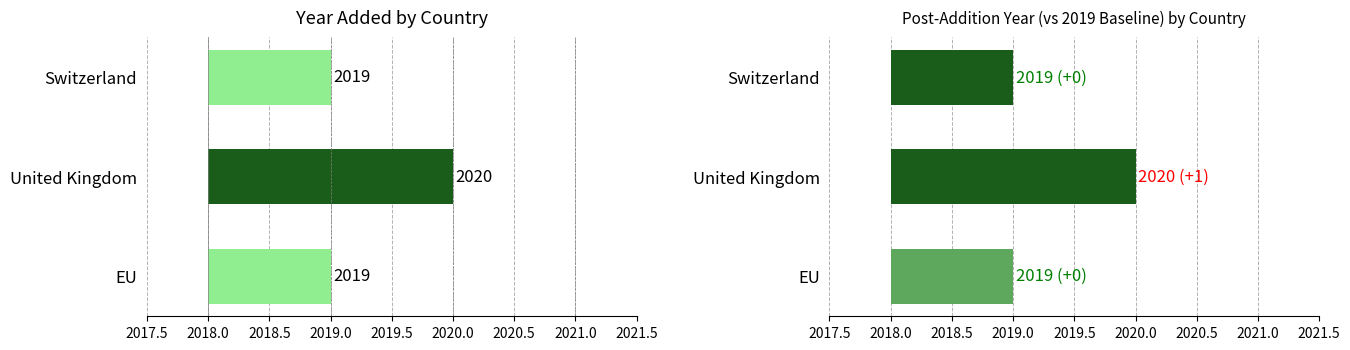

What is the ratio of the value at Switzerland to the value at EU?

1.0